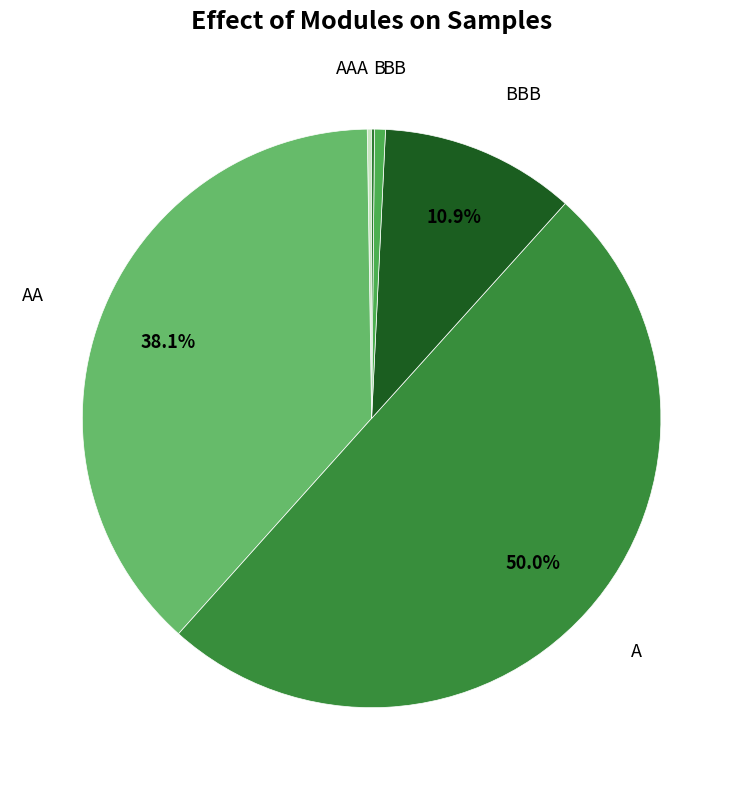

To the nearest percent, what is the difference between the largest and smallest slice percentages?

50%